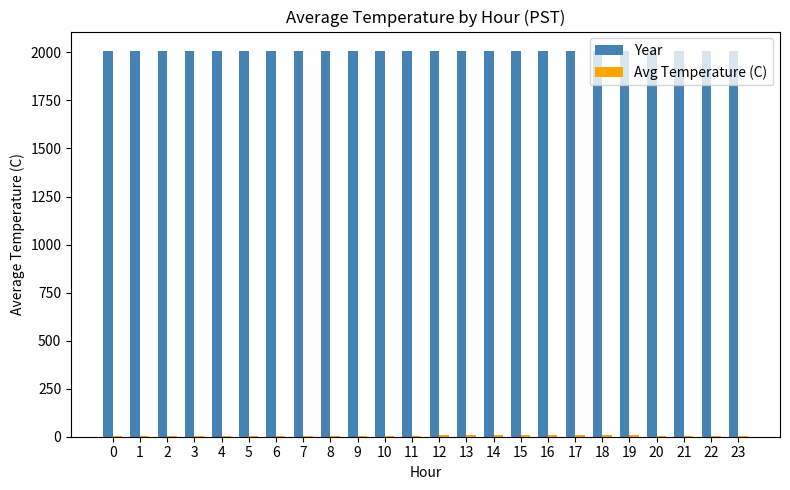

What is the sum of all Year values?

48192.0